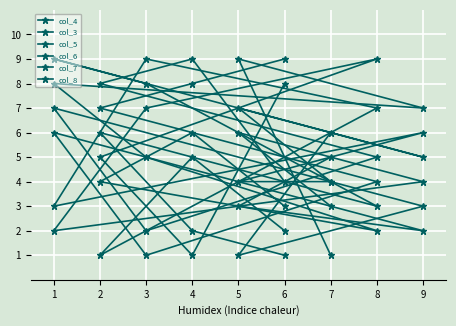

Which series has the widest spread of values?

col_4